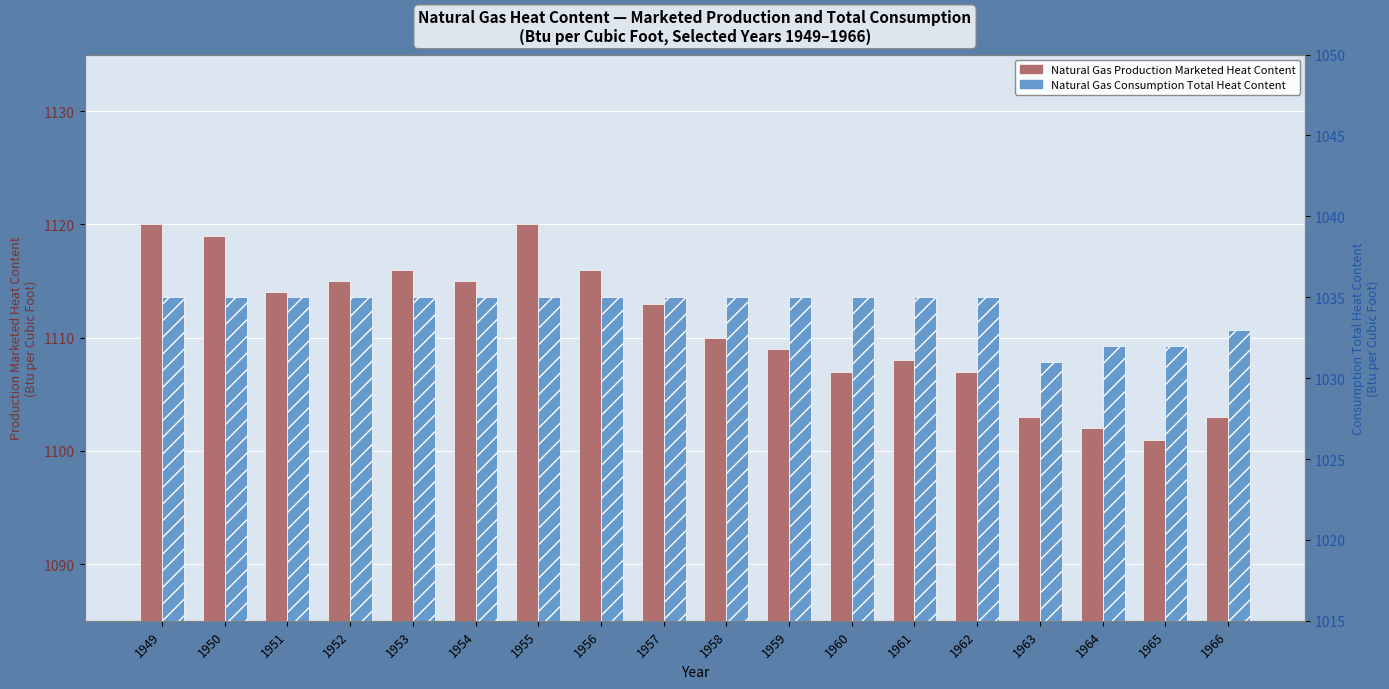

What is the sum of all Natural Gas Consumption Total Heat Content values?

18618